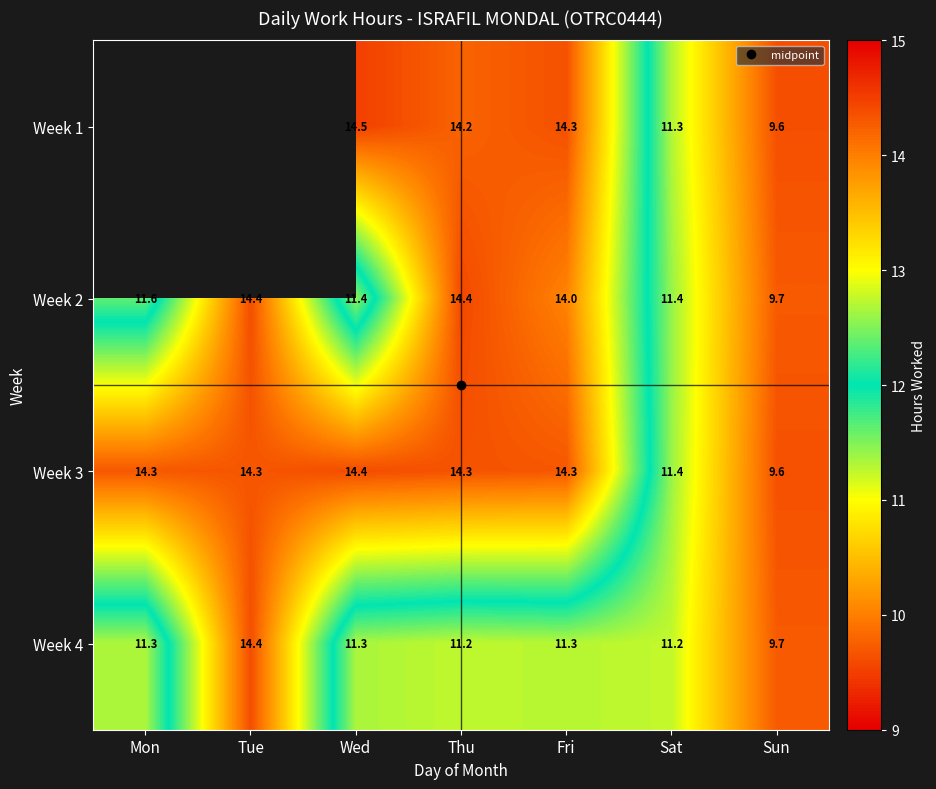

What is the difference between the maximum and minimum values in the Week 2 series?

4.7